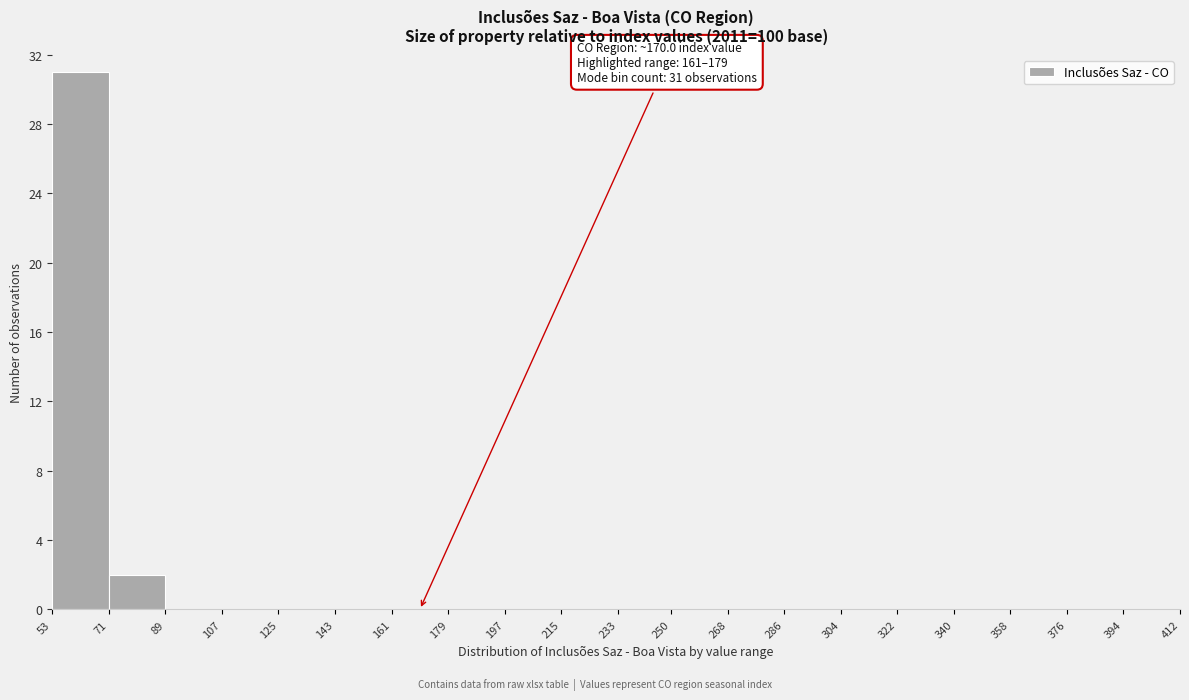

Over which range of the x-axis is the bar tallest?

53 to 71